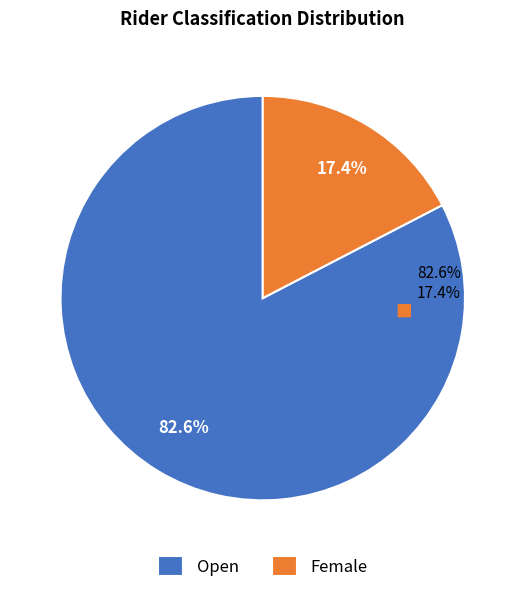

Is it true that Female is 17% of the pie?

True